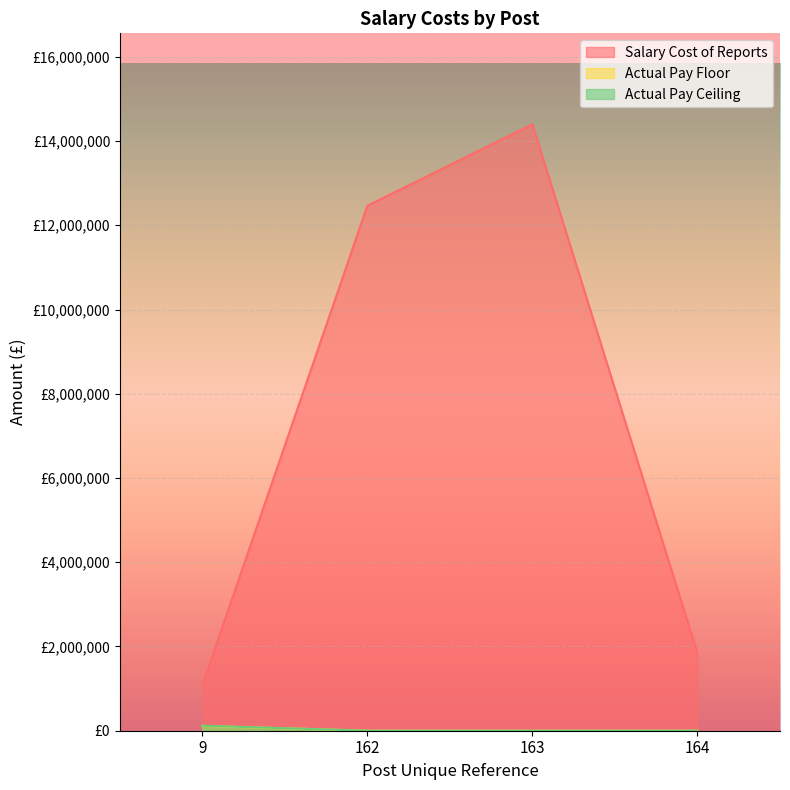

True or false: Actual Pay Ceiling and Actual Pay Floor intersect in this chart.

False